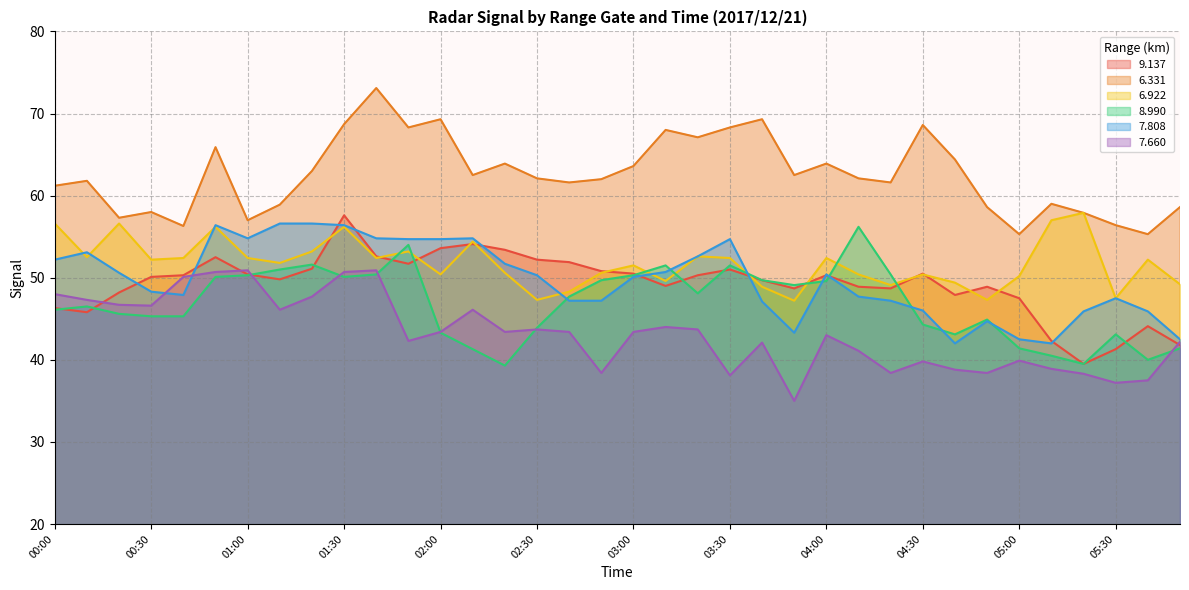

Which has a higher value, 05:00 or 04:40?

04:40